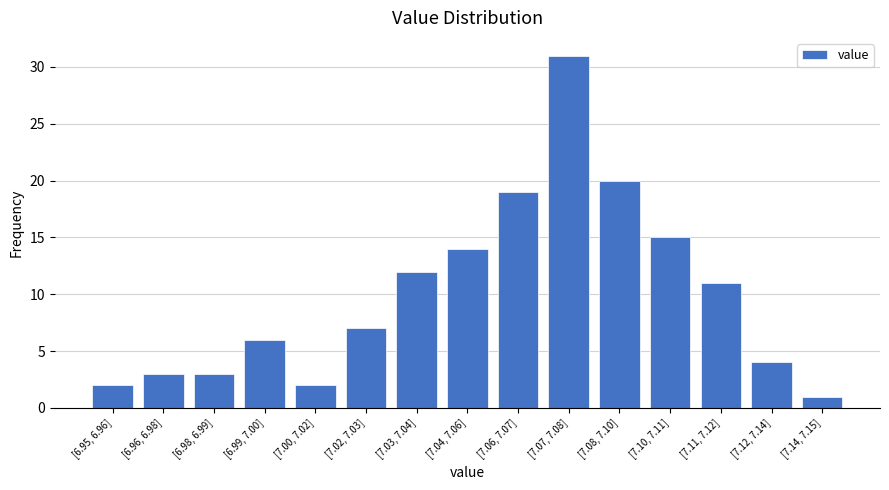

Reading left to right, transcribe all the data shown in this chart.

2	3	3	6	2	7	12	14	19	31	20	15	11	4	1